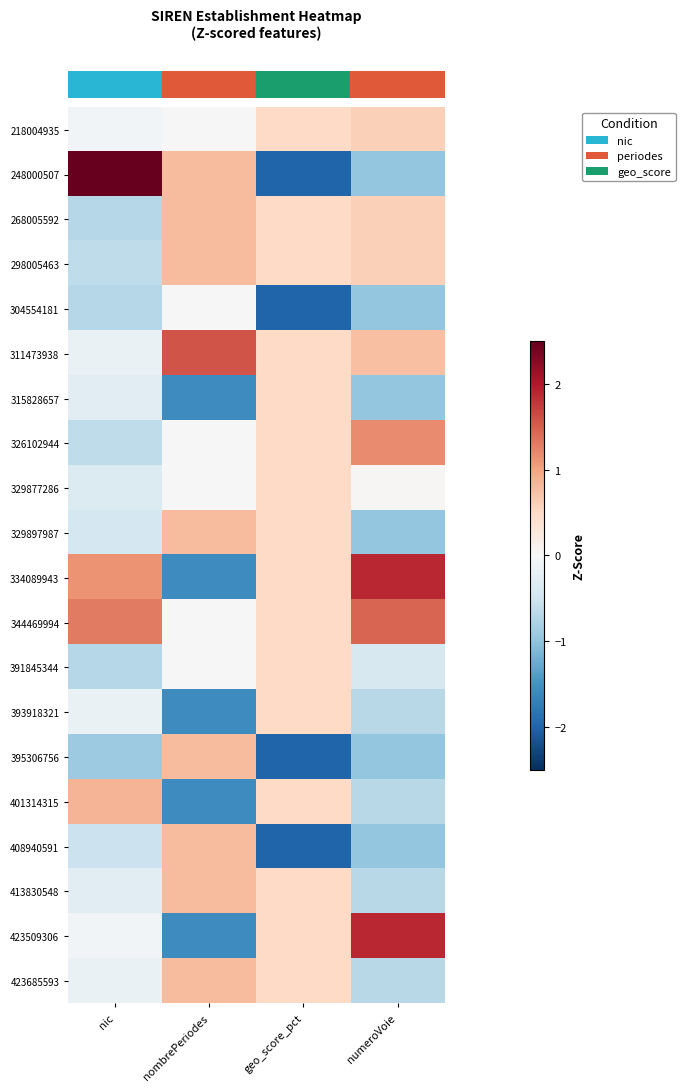

At how many categories does at least one series exceed 1?

3